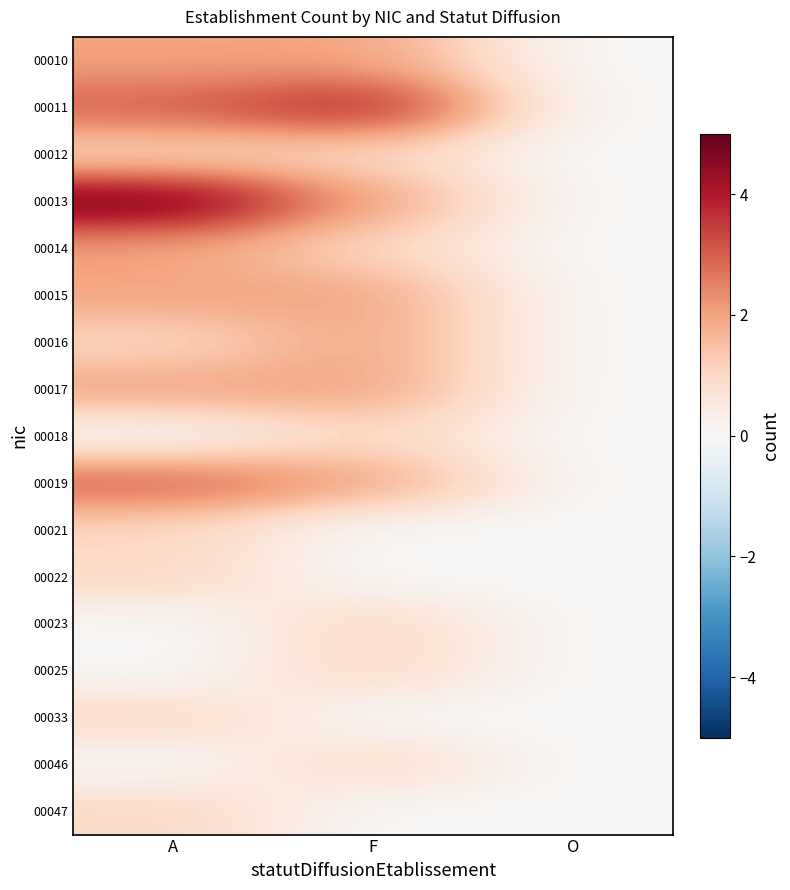

Rank the series at F from lowest to highest value.

00021, 00022, 00033, 00047, 00012, 00014, 00018, 00023, 00025, 00046, 00010, 00013, 00015, 00016, 00017, 00019, 00011